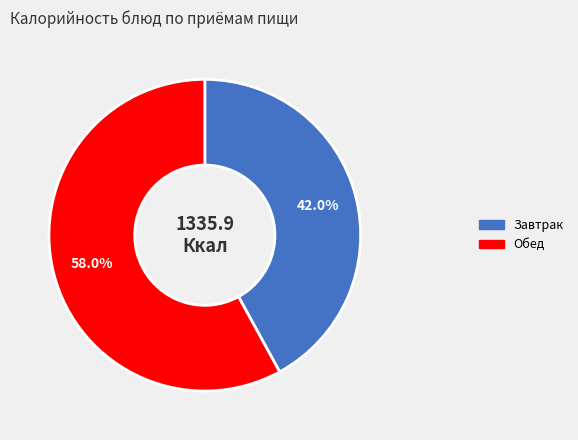

Count the number of slices in the pie.

2